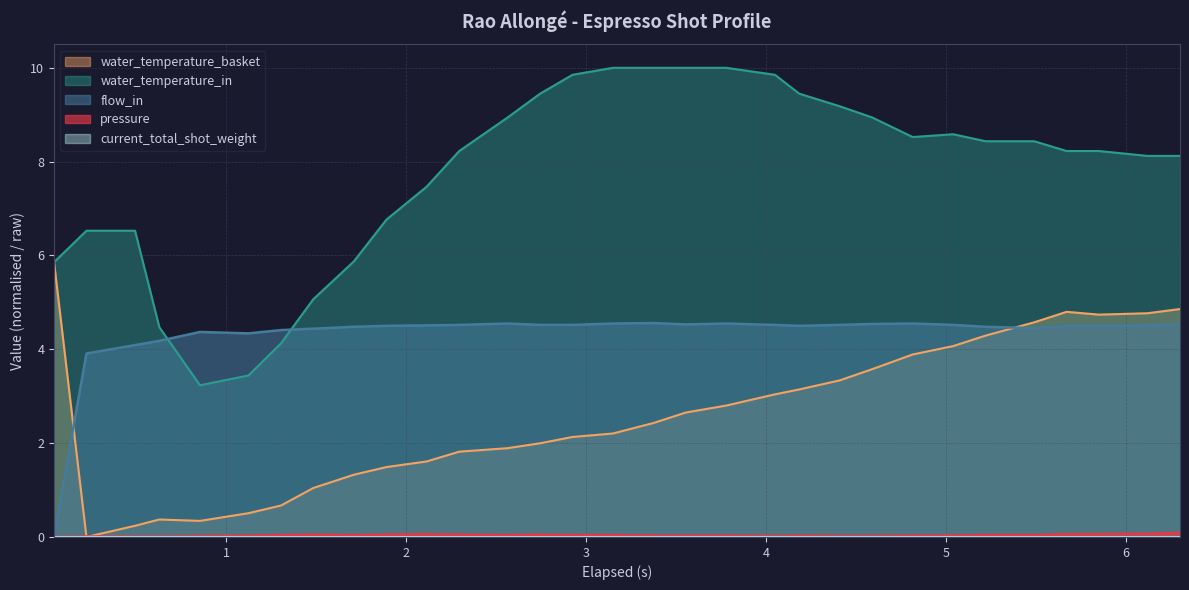

Which series has the largest total across all categories?

water_temperature_in